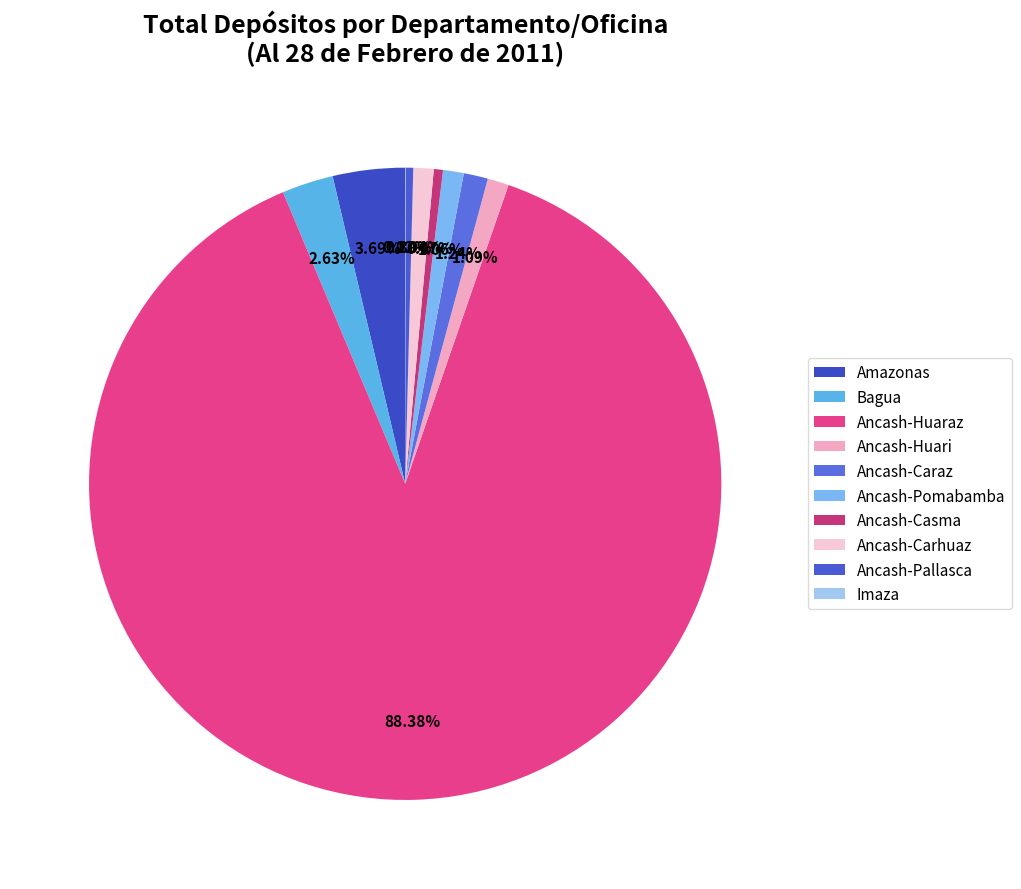

Is it true that Ancash-Huari is 1% of the pie?

True